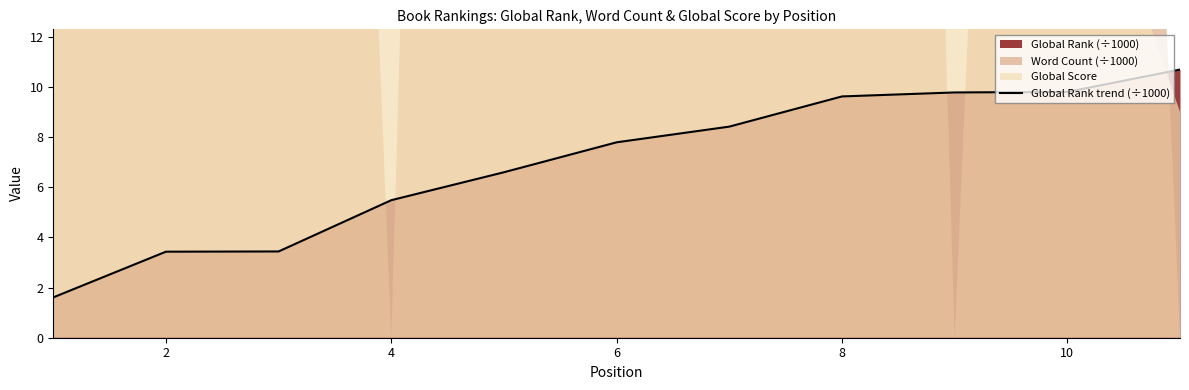

Where does the Global Rank trend (÷1000) series first go above 7?

6